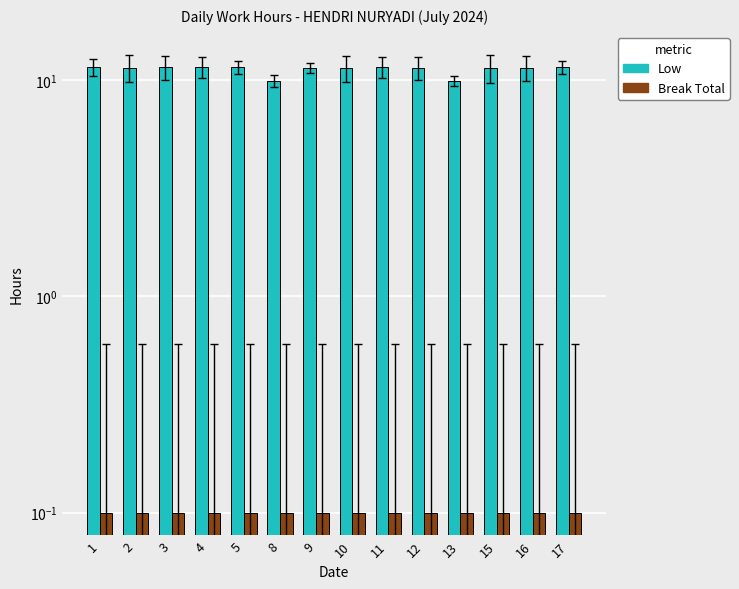

Which series changed the most between 12 and 16?

Low